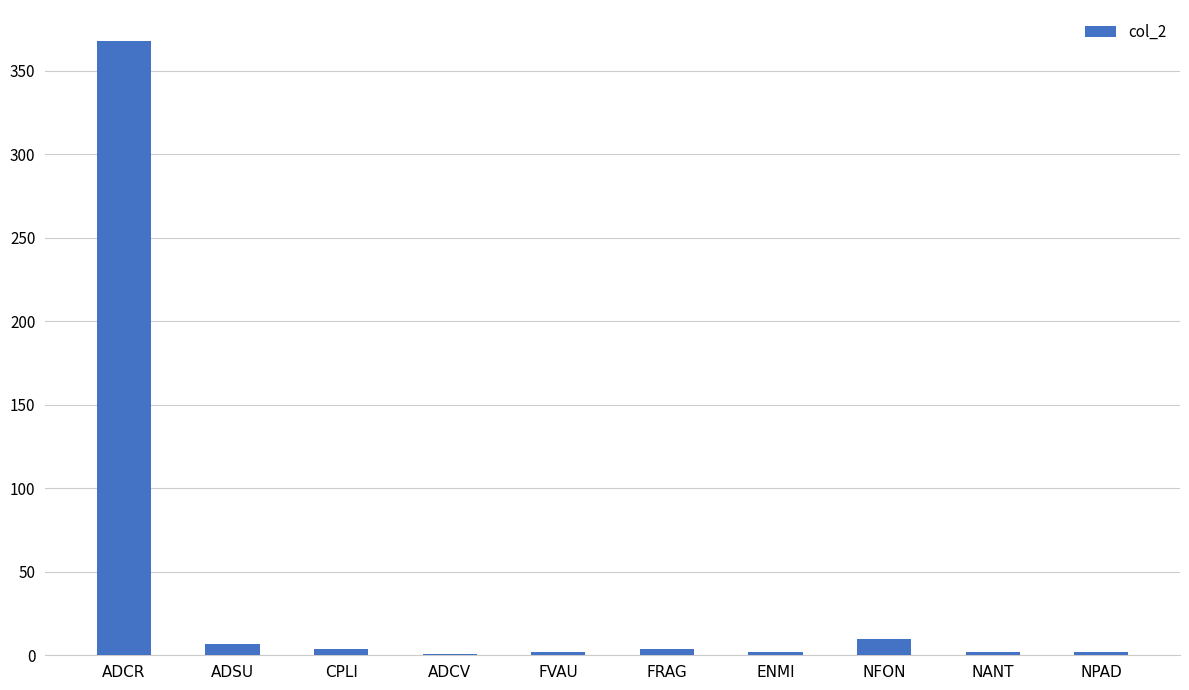

Between ADCR and ADCV, which is larger?

ADCR